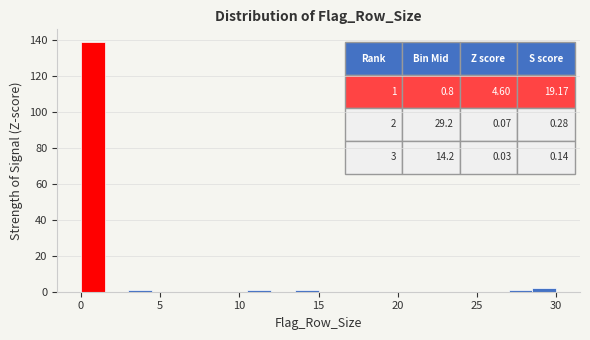

Around what value on the x-axis is the tallest bar? Give the approximate position of its centre, as read against the axis.

1.0